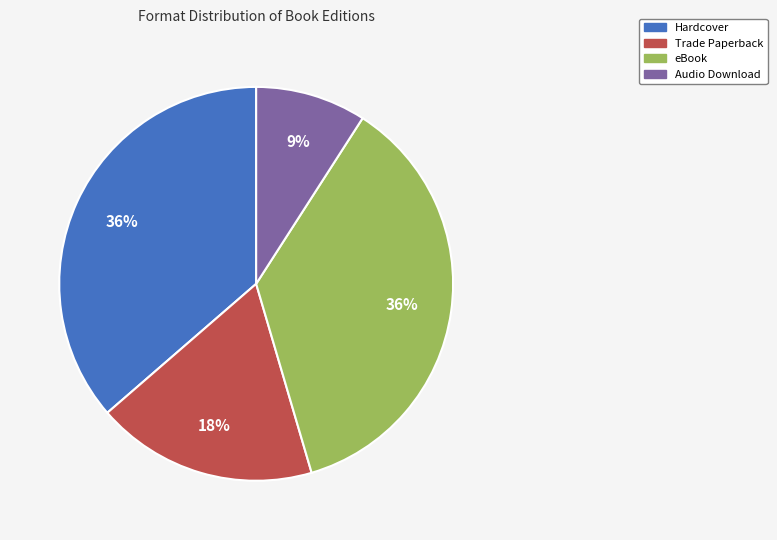

To the nearest percent, what is the average slice percentage?

25%